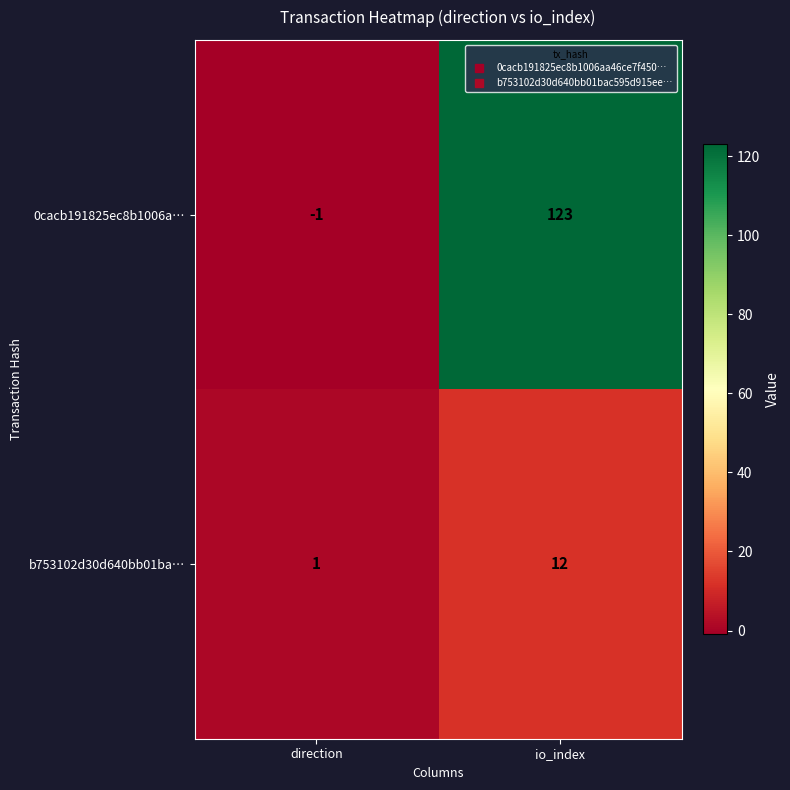

The 0cacb191825ec8b1006a… series shows -2 at direction. True or false?

False